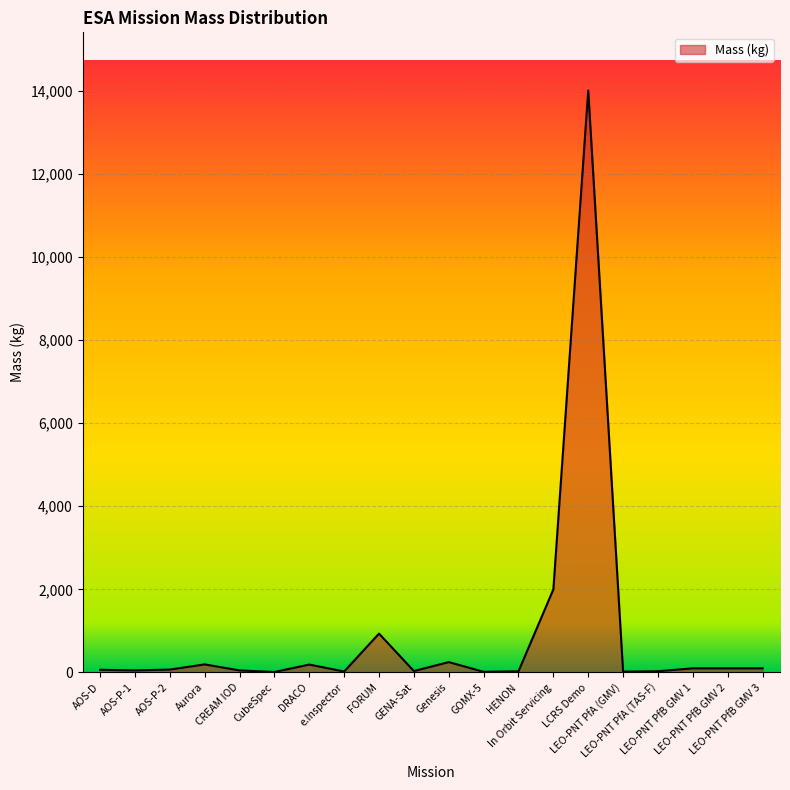

Does the chart display data point markers on the line(s)?

No